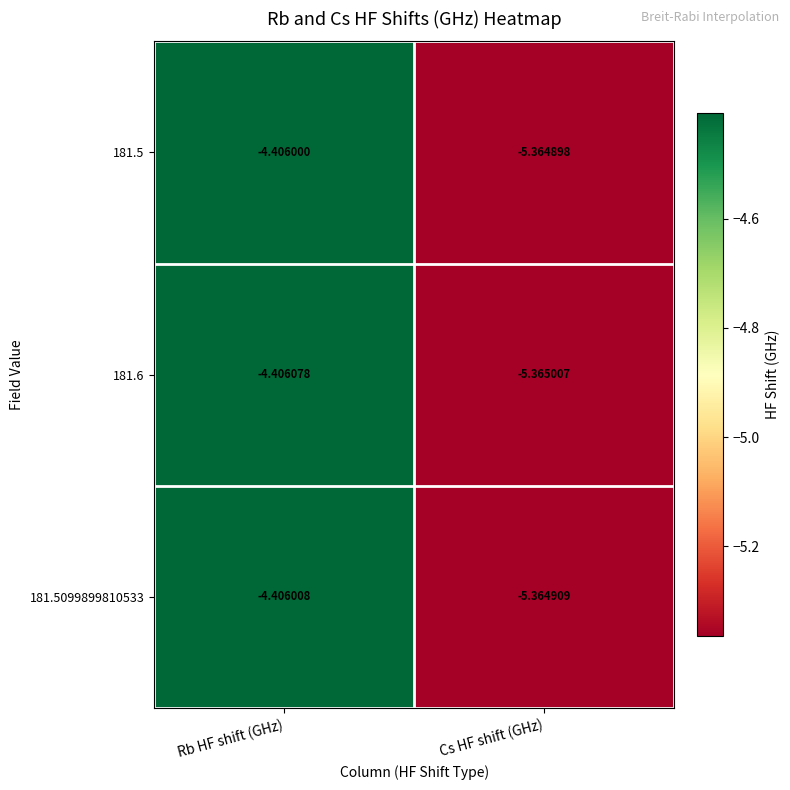

Is the value of 181.5099899810533 at Rb HF shift (GHz) greater than the value of 181.5 at Rb HF shift (GHz)?

No